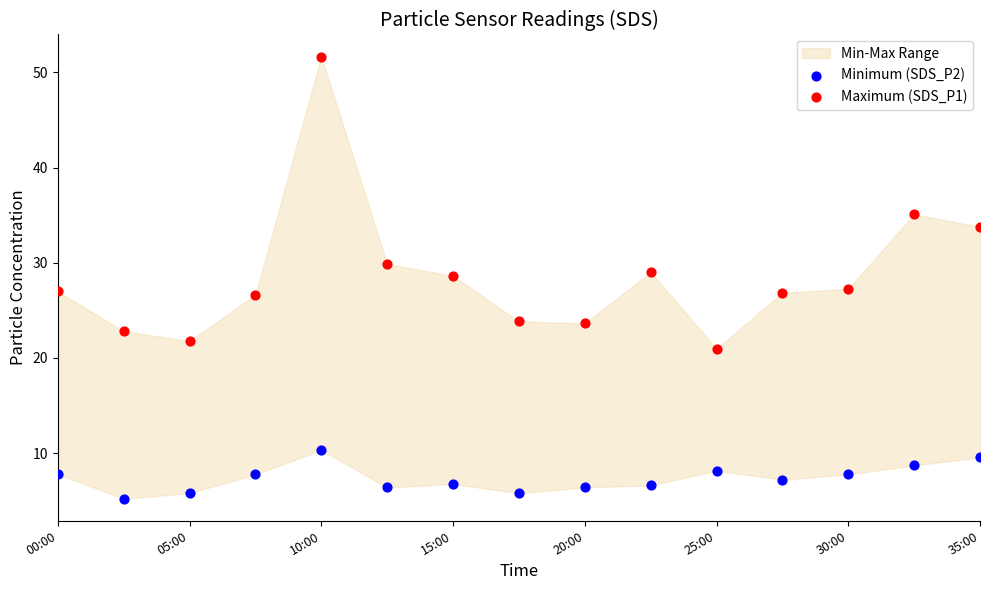

What is the X range (max minus min) for the scatter plot?

1.0